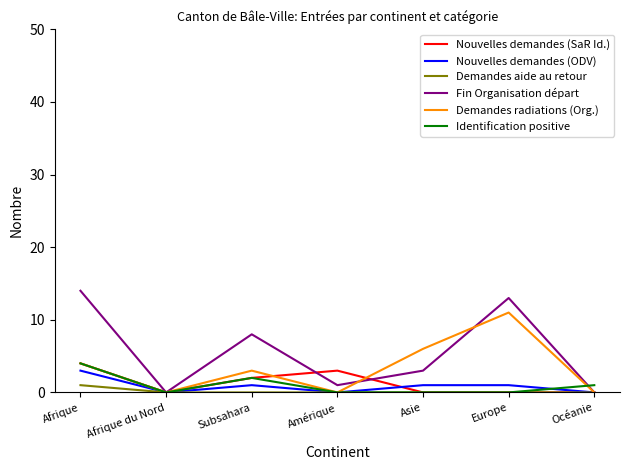

Which category has the highest value in the Identification positive series?

Afrique